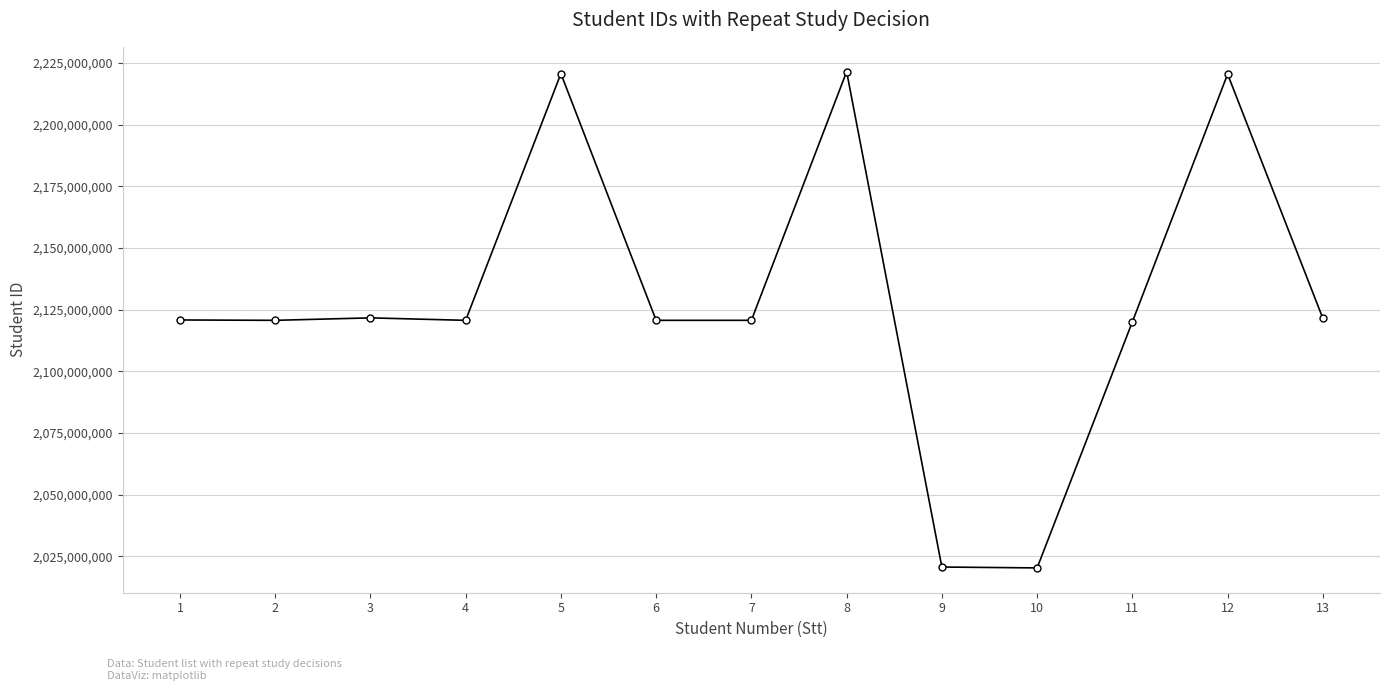

What is the greatest value displayed?

2221528191